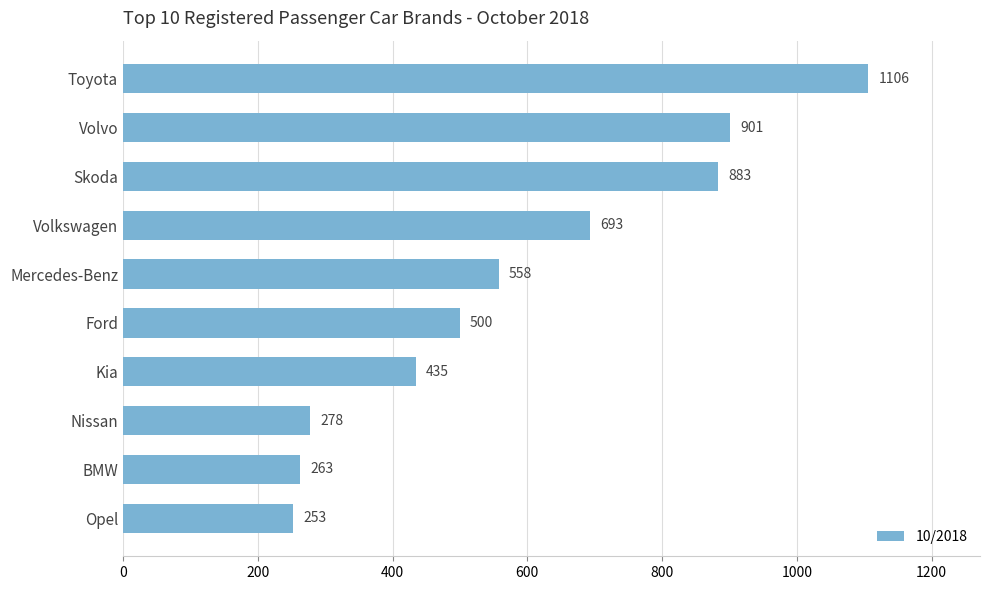

What position from the bottom is Opel?

1